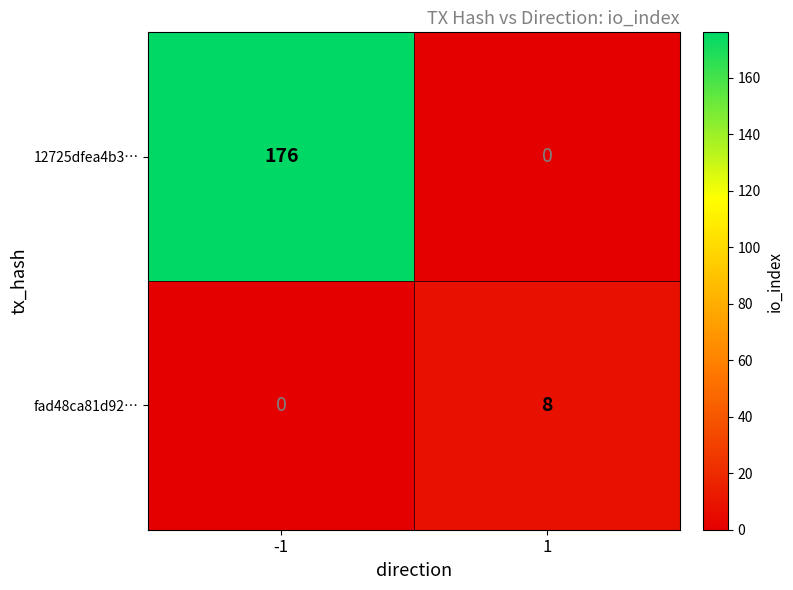

Reading left to right, list all the values displayed in this chart.

12725dfea4b3…: -1=176	1=0
fad48ca81d92…: -1=0	1=8